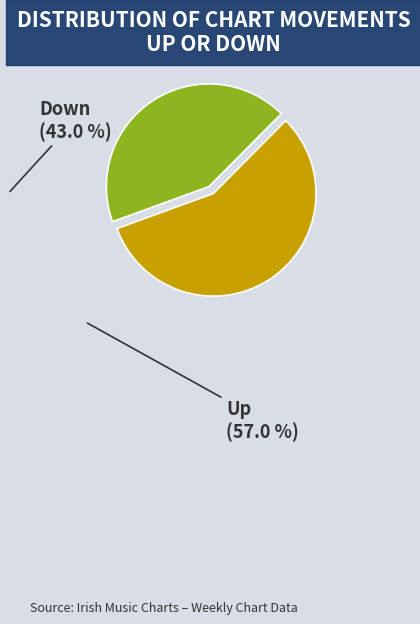

Does any single category account for the majority?

Yes